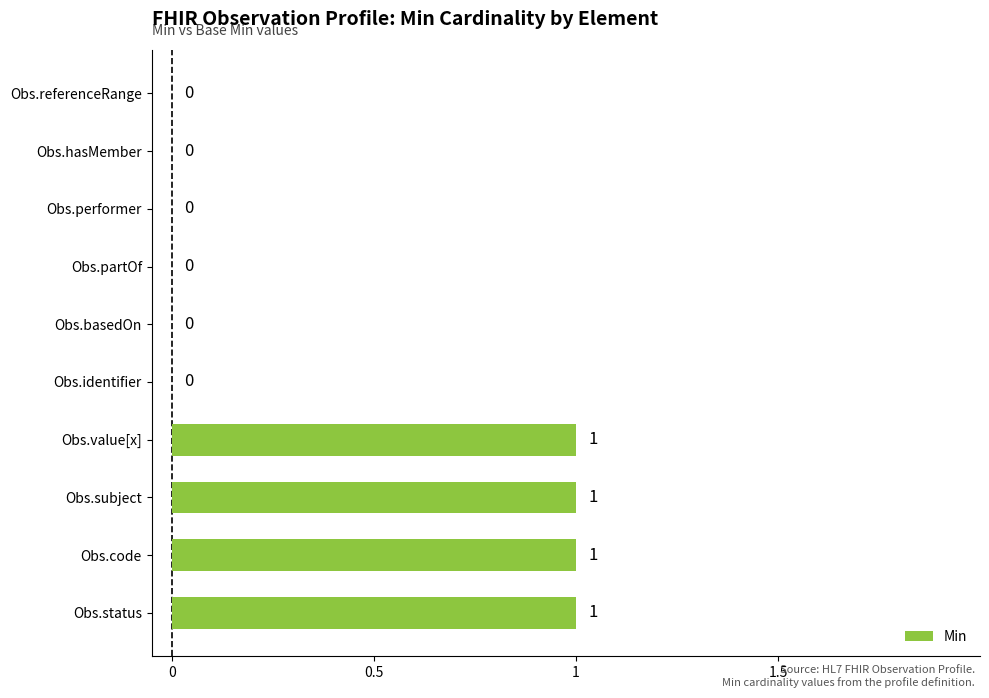

Count the number of values greater than 0.

4